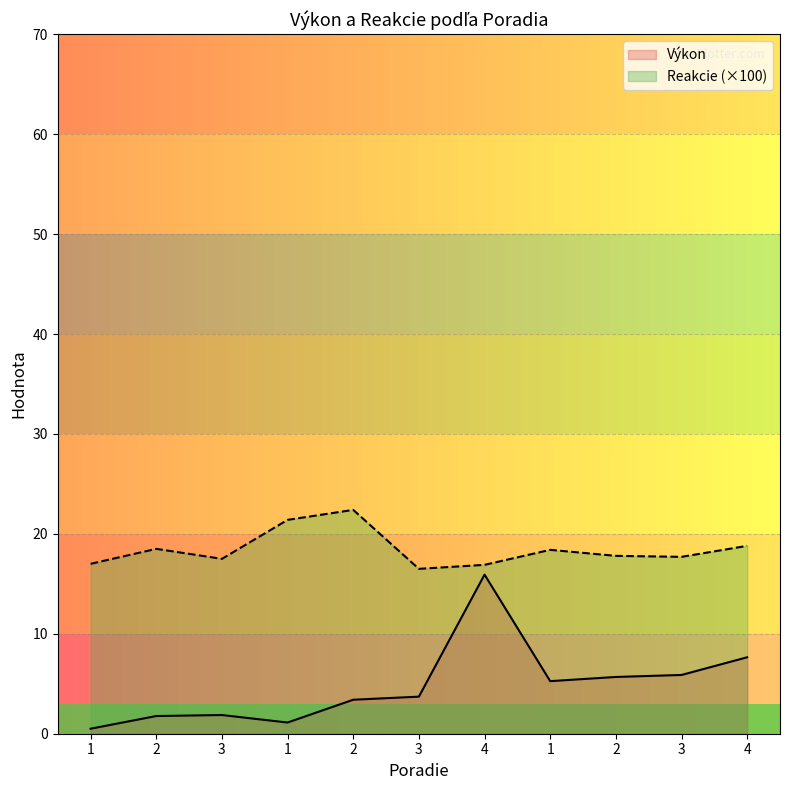

Reading left to right, extract all data points from this chart.

Výkon: 0.5	1.8	1.9	1.1	3.4	3.7	15.9	5.3	5.7	5.9	7.6
Reakcie: 17.0	18.5	17.5	21.4	22.4	16.5	16.9	18.4	17.8	17.7	18.8